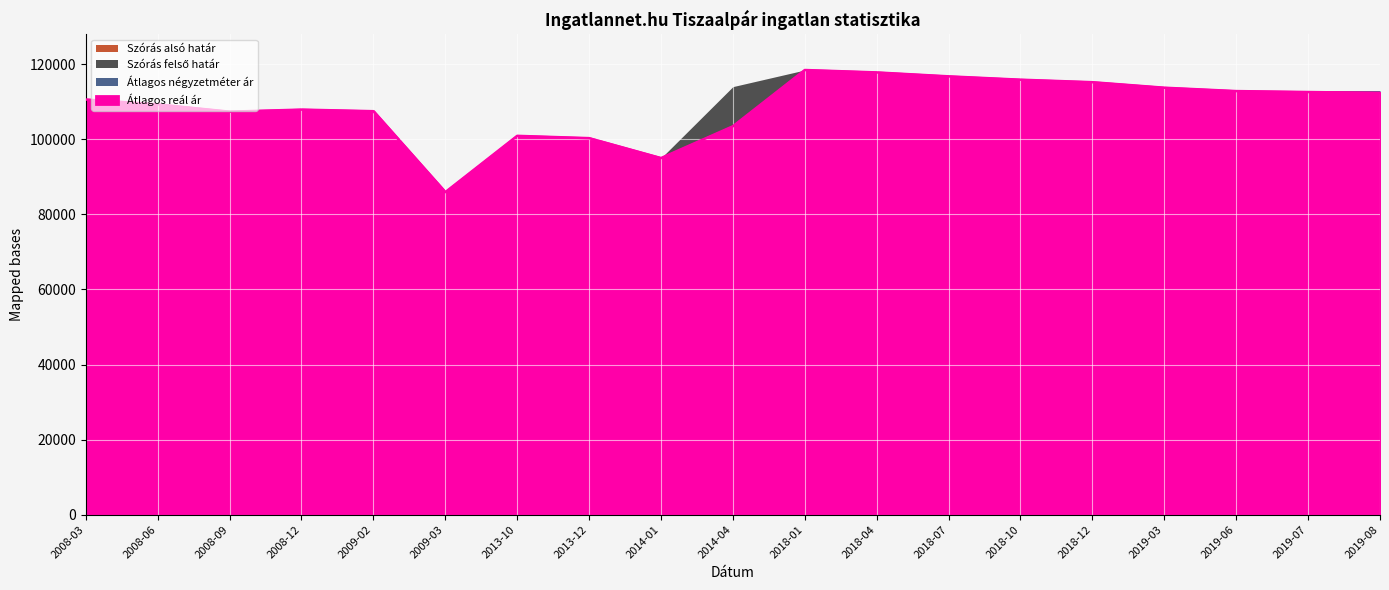

What is the difference between the maximum and minimum values in the Átlagos reál ár series?

32537